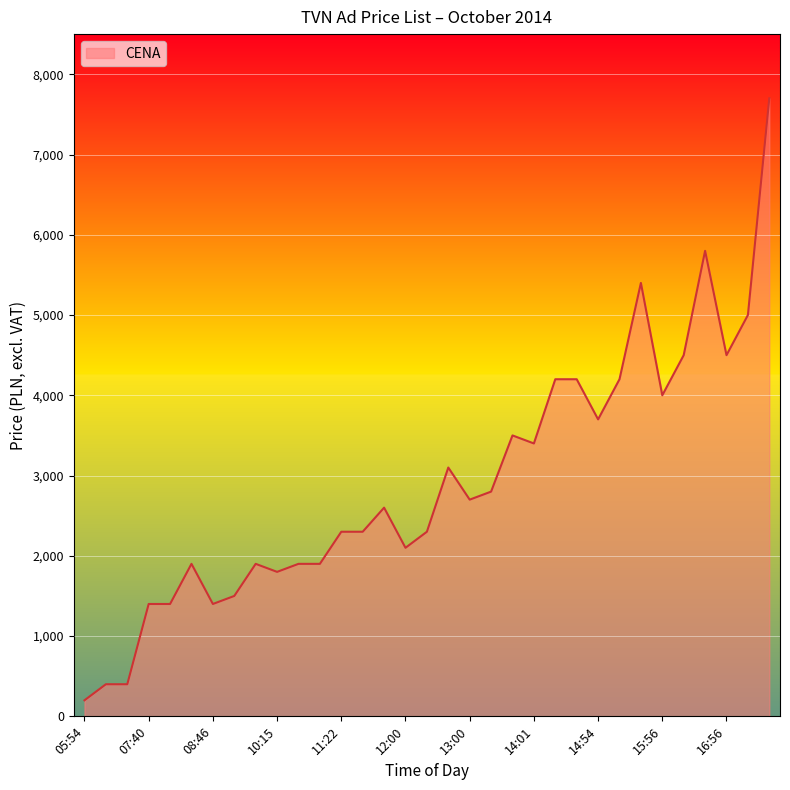

What is the maximum value shown in the chart?

7700